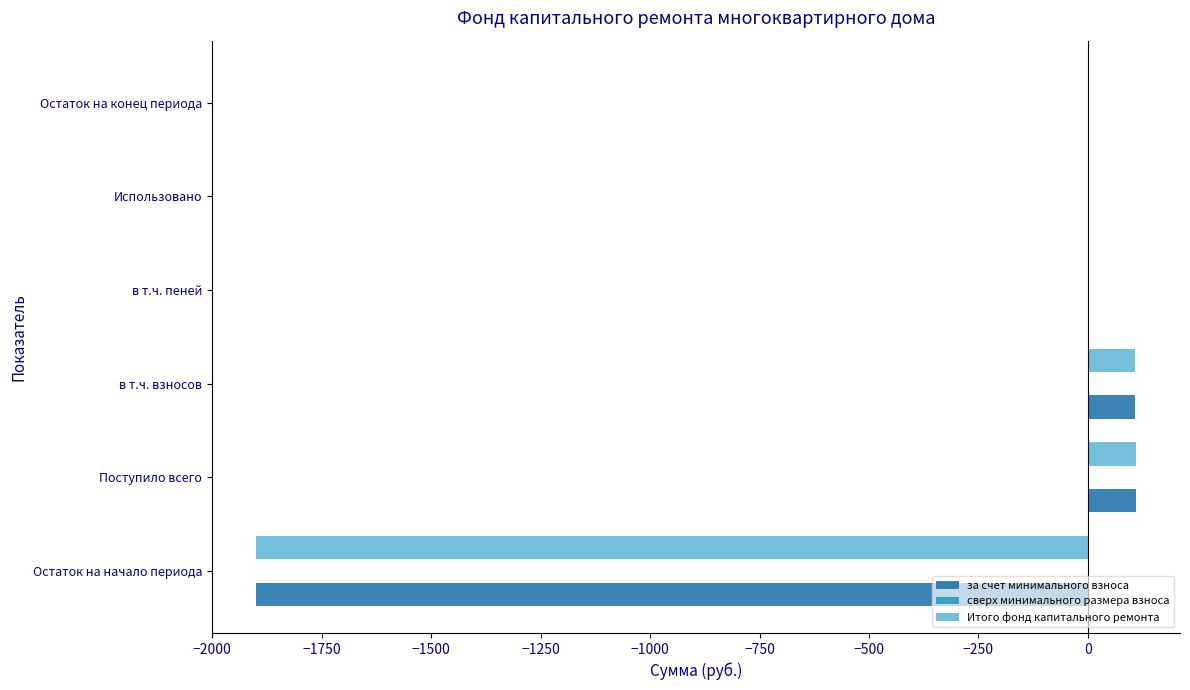

What is the maximum value shown in the chart?

110.0